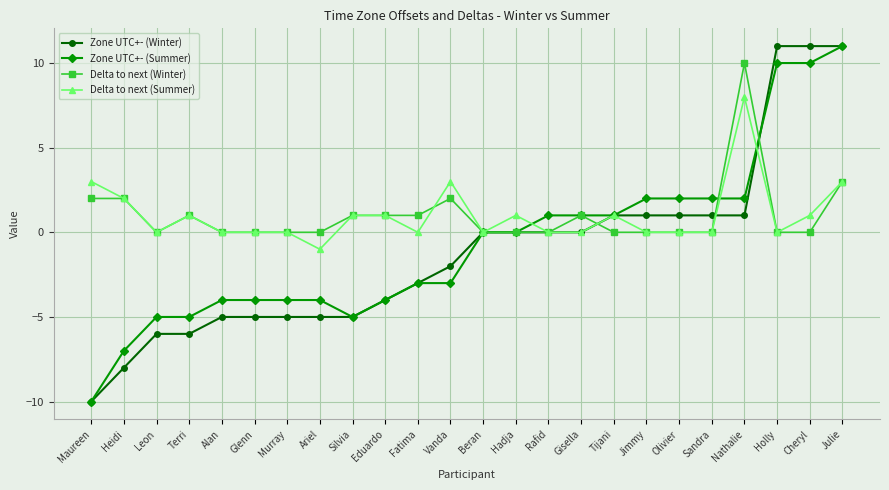

Reading left to right, what are all the values shown in this chart?

Zone UTC+- (Winter): -10	-8	-6	-6	-5	-5	-5	-5	-5	-4	-3	-2	0	0	0	0	1	1	1	1	1	11	11	11
Zone UTC+- (Summer): -10	-7	-5	-5	-4	-4	-4	-4	-5	-4	-3	-3	0	0	1	1	1	2	2	2	2	10	10	11
Delta to next (Winter): 2	2	0	1	0	0	0	0	1	1	1	2	0	0	0	1	0	0	0	0	10	0	0	3
Delta to next (Summer): 3	2	0	1	0	0	0	-1	1	1	0	3	0	1	0	0	1	0	0	0	8	0	1	3